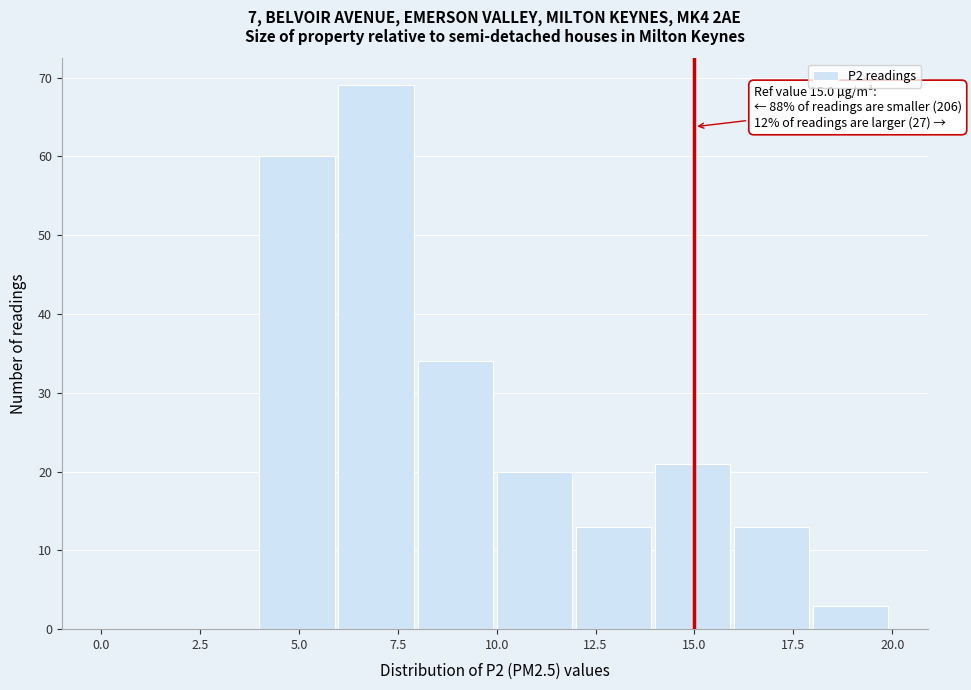

Which range on the x-axis has the tallest bar?

6 to 8